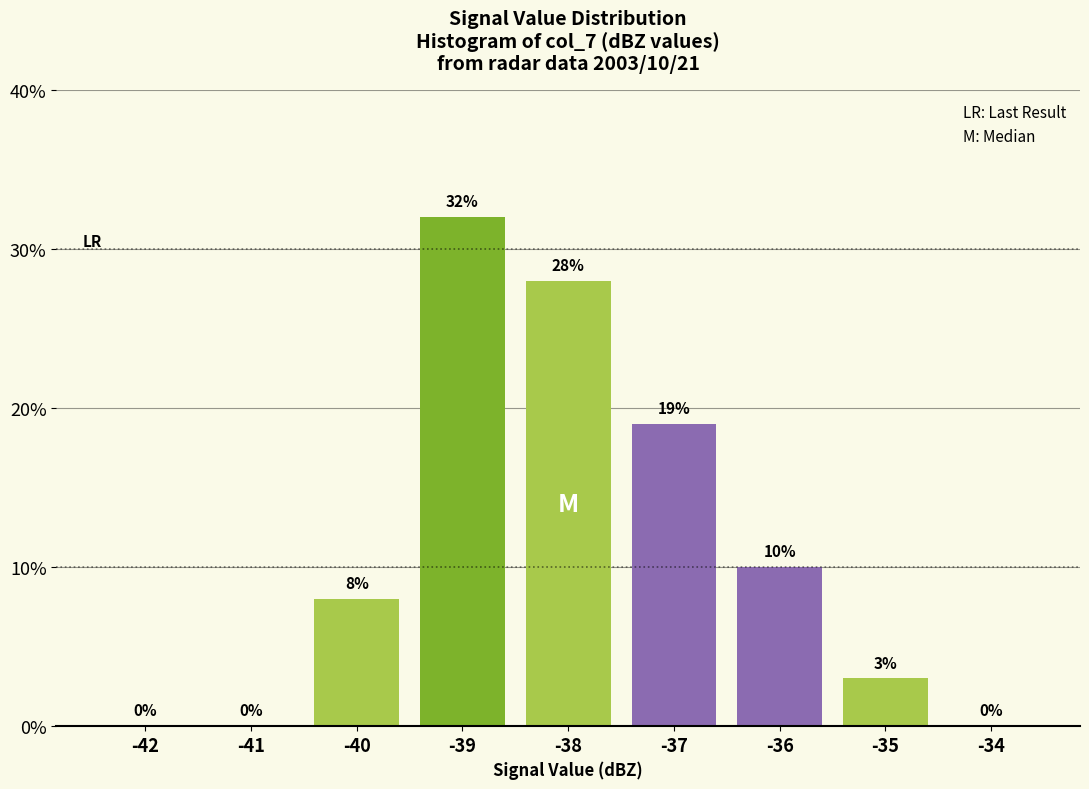

Reading left to right, list all the values displayed in this chart.

-42=0.0	-41=0.0	-40=8.0	-39=32.0	-38=28.0	-37=19.0	-36=10.0	-35=3.0	-34=0.0